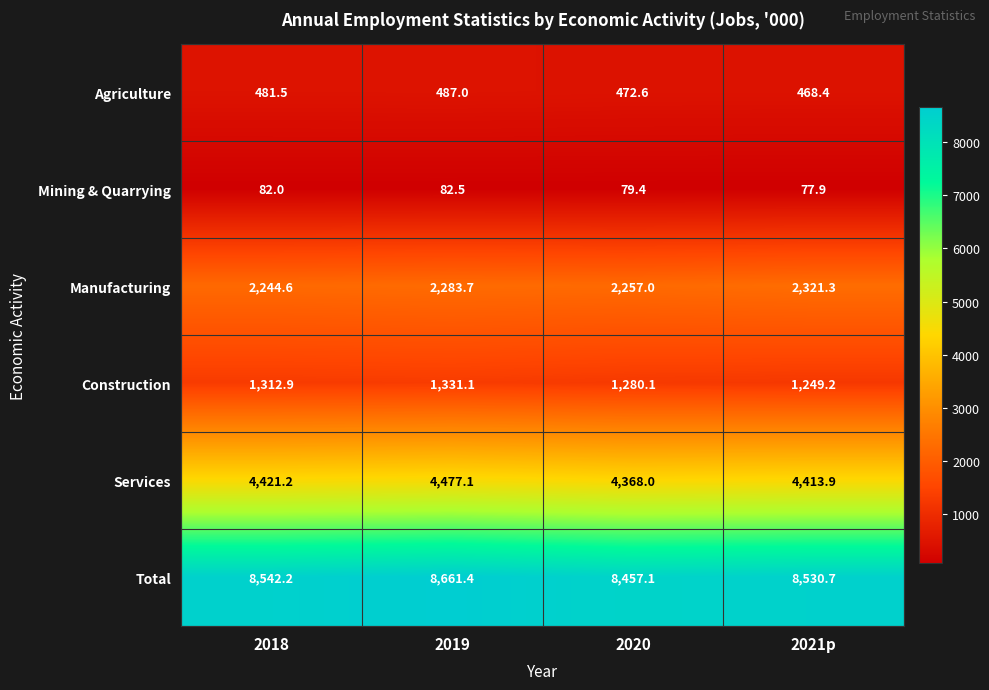

What is the lowest value of the Manufacturing series?

2244.6